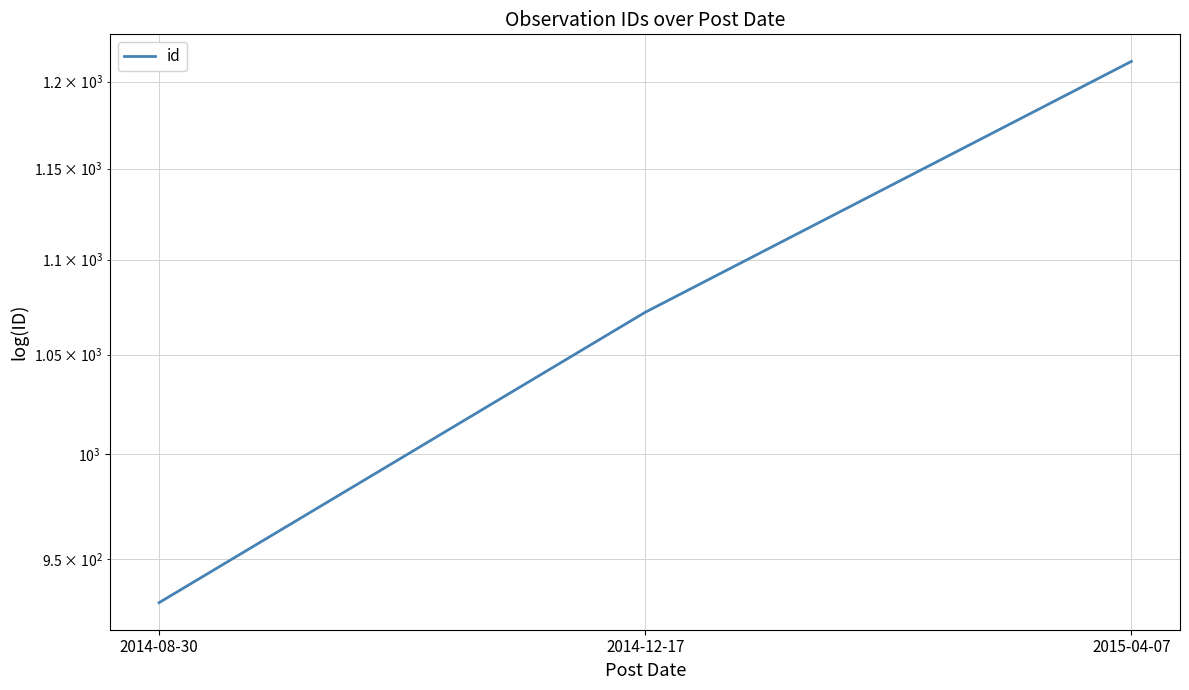

Rank the categories by value from lowest to highest.

2014-08-30, 2014-12-17, 2015-04-07